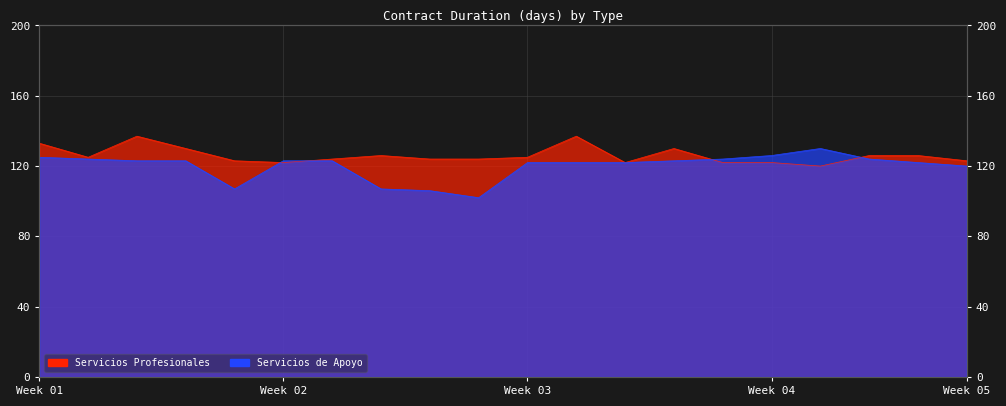

Which series has the largest total across all categories?

PRESTACIÓN DE SERVICIOS PROFESIONALES